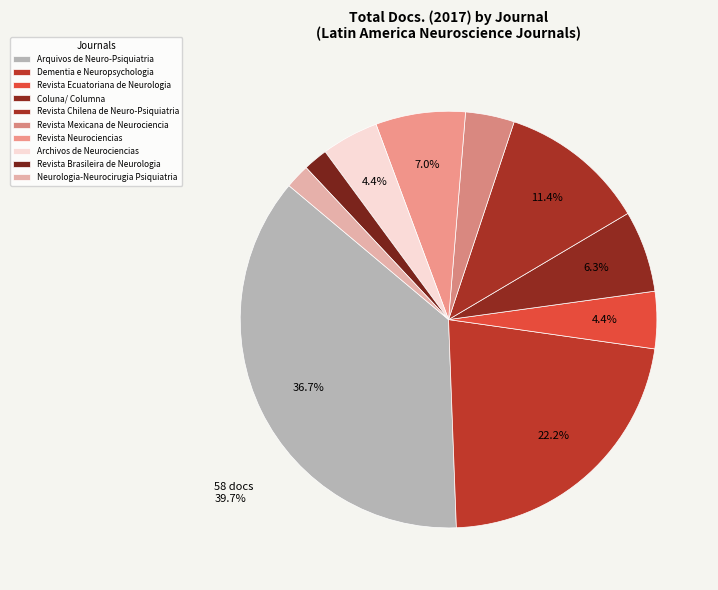

What percentage is the Coluna/ Columna slice, to the nearest percent?

6%